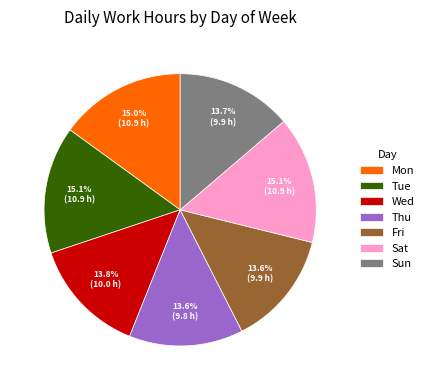

What percentage is the Fri slice, to the nearest percent?

14%